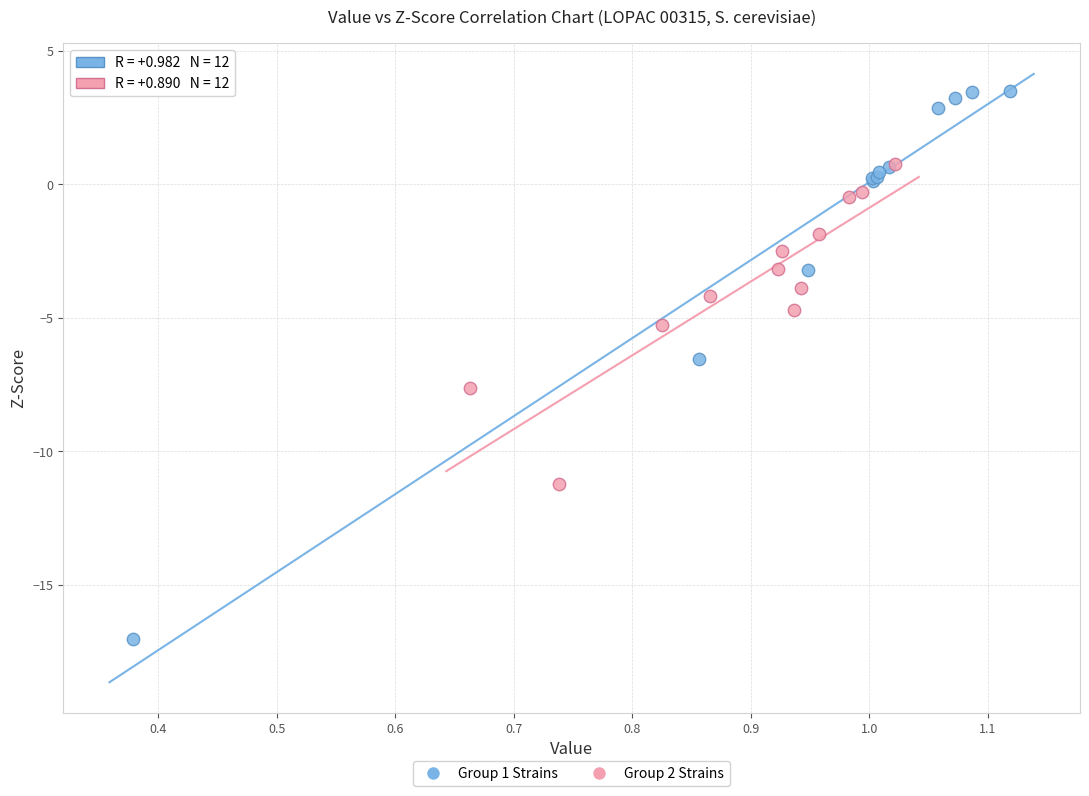

Which series reaches the minimum Y coordinate?

Group 1 Strains